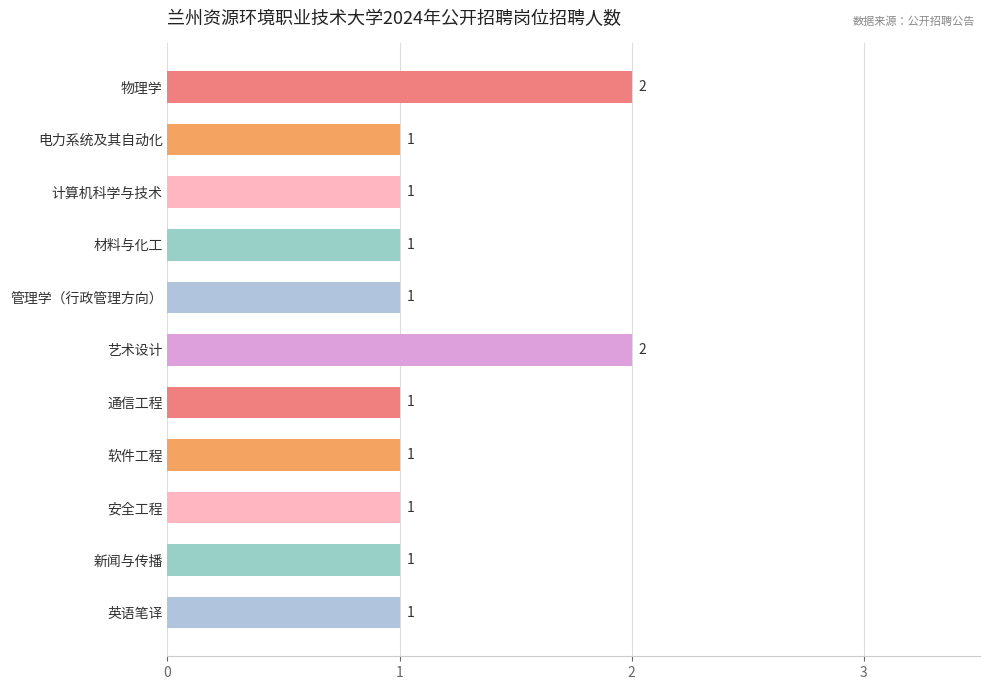

Are the bars horizontal?

Yes